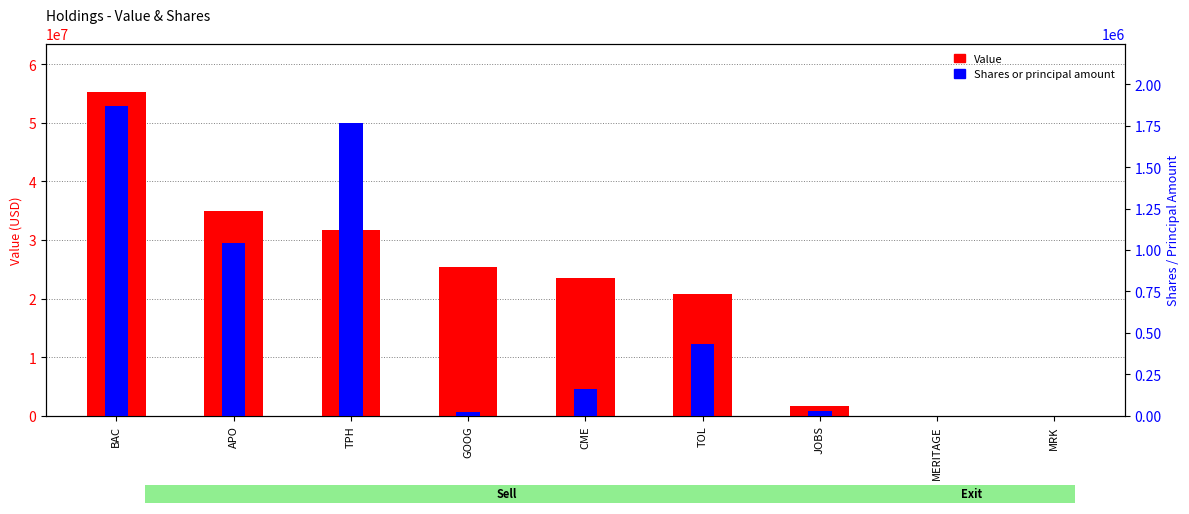

What is the difference between the second highest and minimum values in the Value series?

34907000